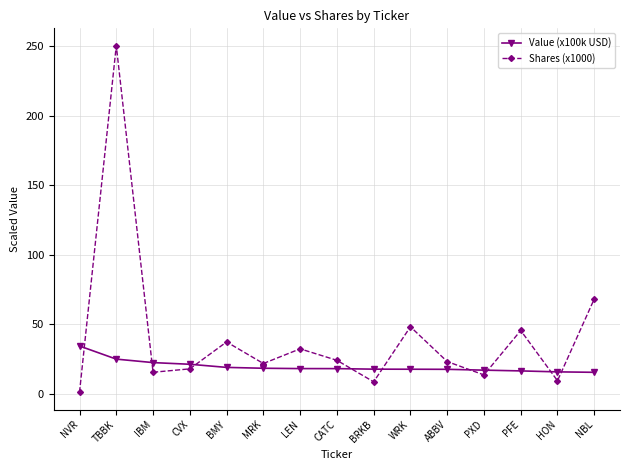

Is the value of Value (x100k USD) at IBM greater than the value of Shares (x1000) at WRK?

No